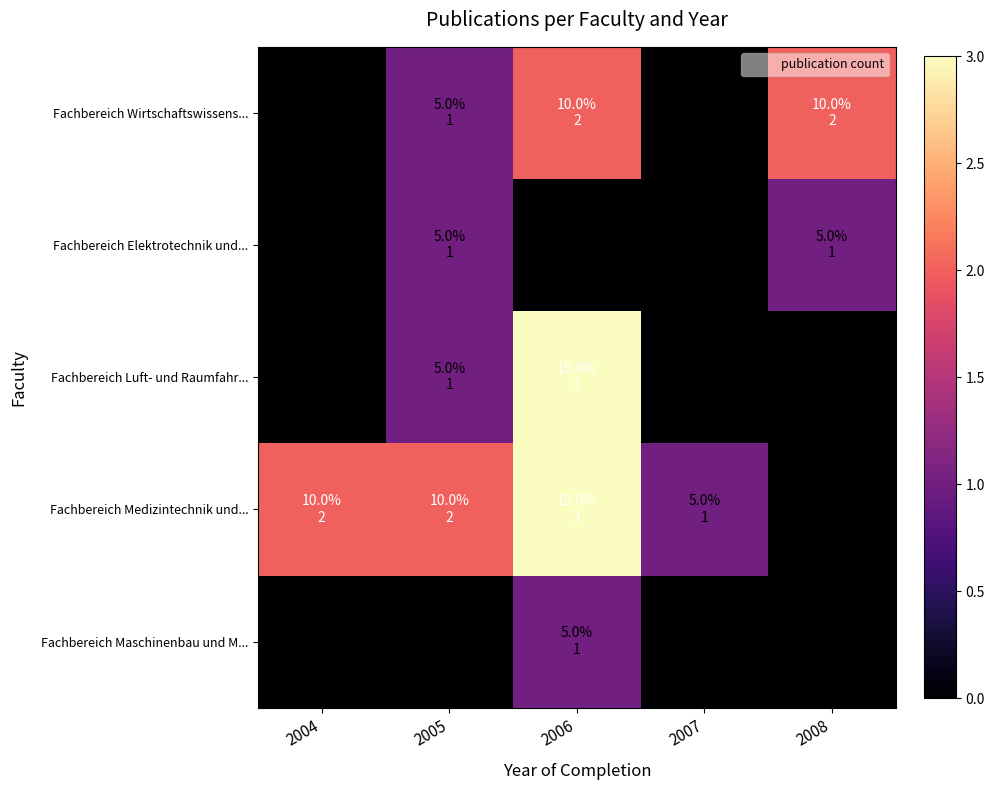

Which series changed the most between 2005 and 2008?

Fachbereich Medizintechnik und...